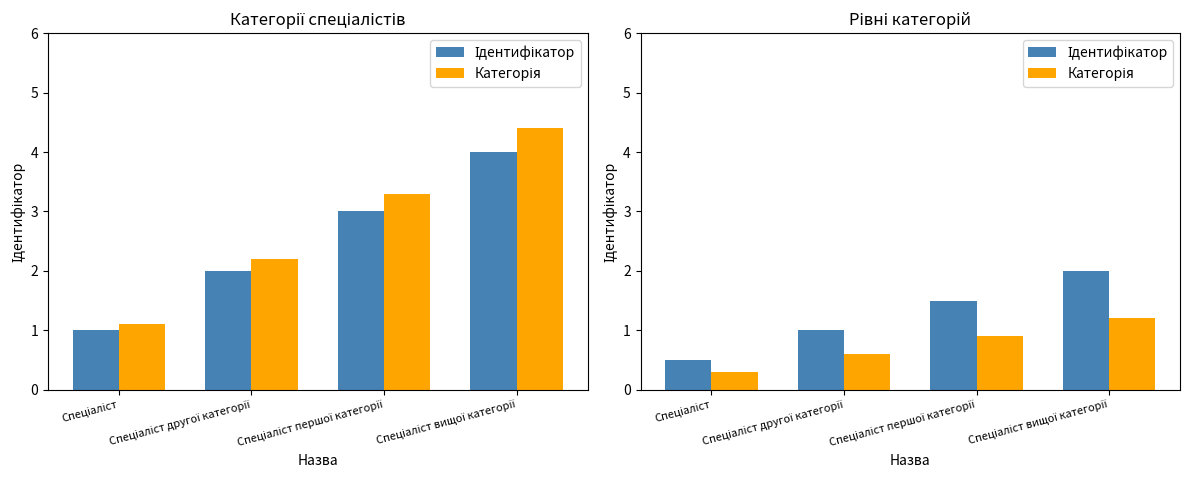

At Спеціаліст вищої категорії, list the series in order from smallest to largest.

Категорія, Ідентифікатор